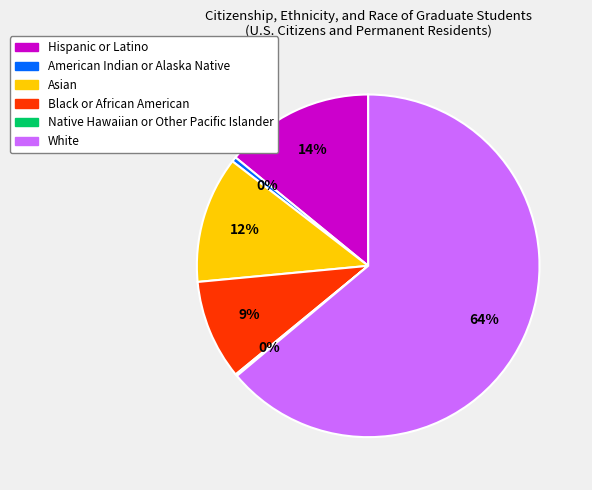

What is the largest slice in the pie chart?

White